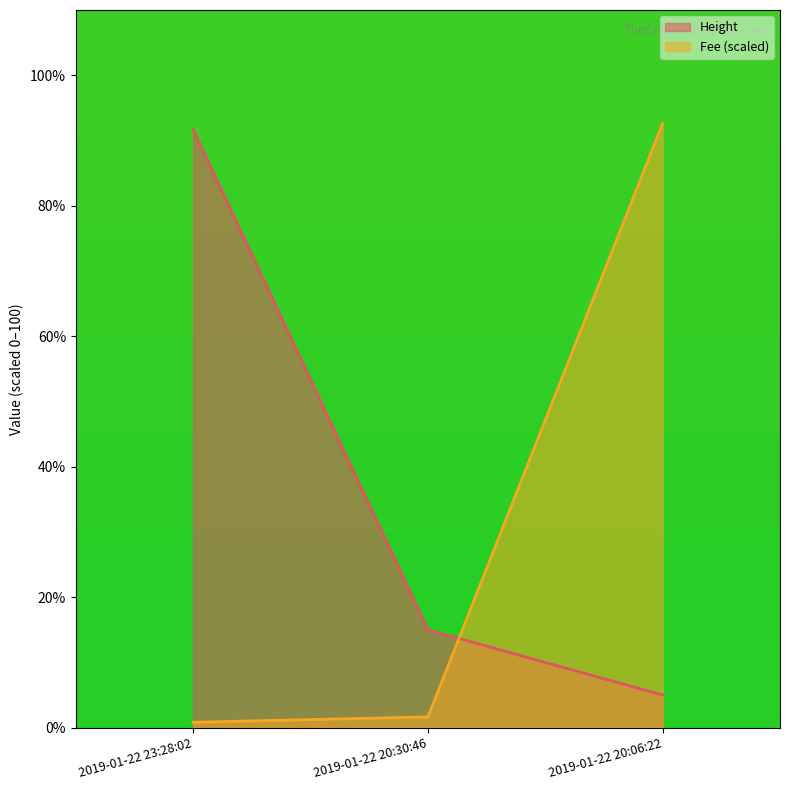

What is the label of the 2nd point from the left?

2019-01-22 20:30:46